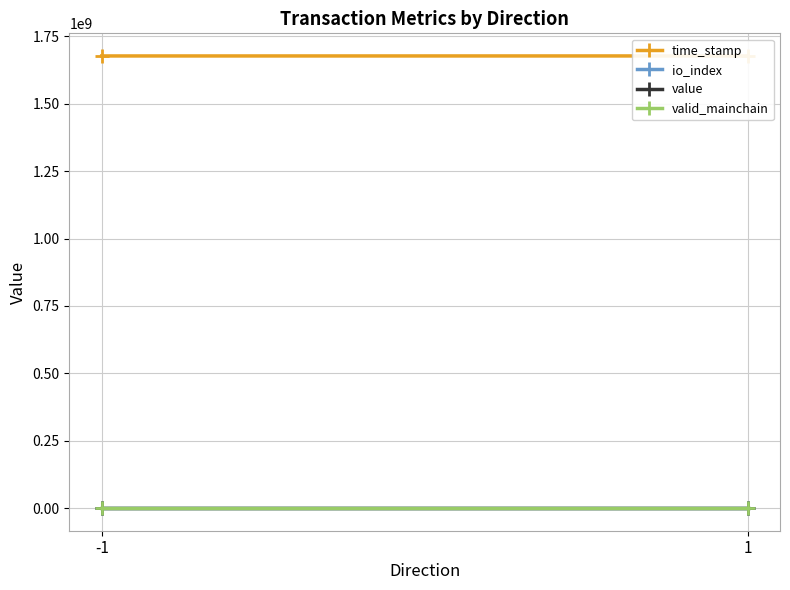

What is the sum of the time_stamp values at 1 and -1?

3354409588.0